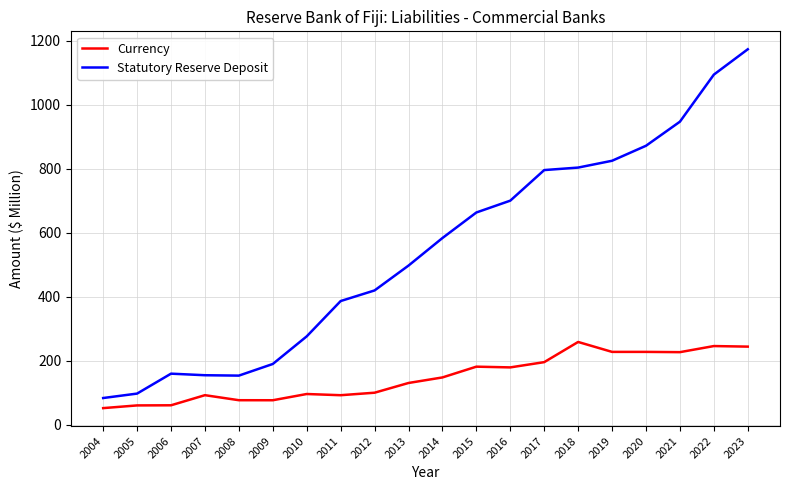

What is the minimum value for Statutory Reserve Deposit?

83.0